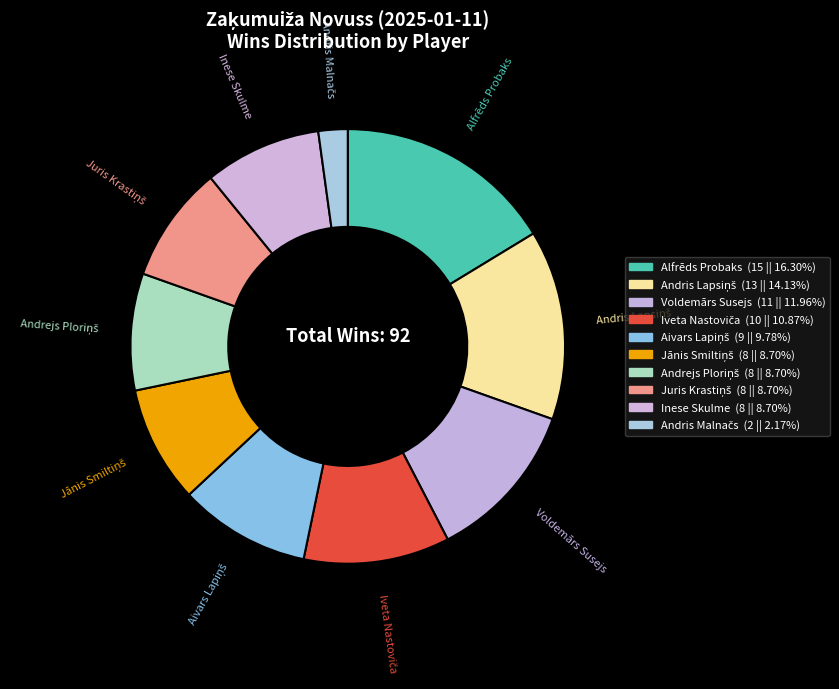

To the nearest percent, what is the difference between the Juris Krastiņš and Iveta Nastoviča slice percentages?

2%